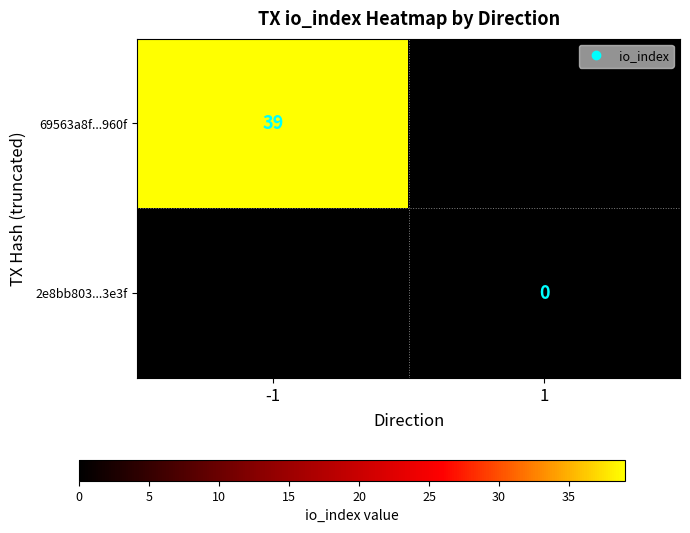

At how many categories does at least one series exceed 5?

1